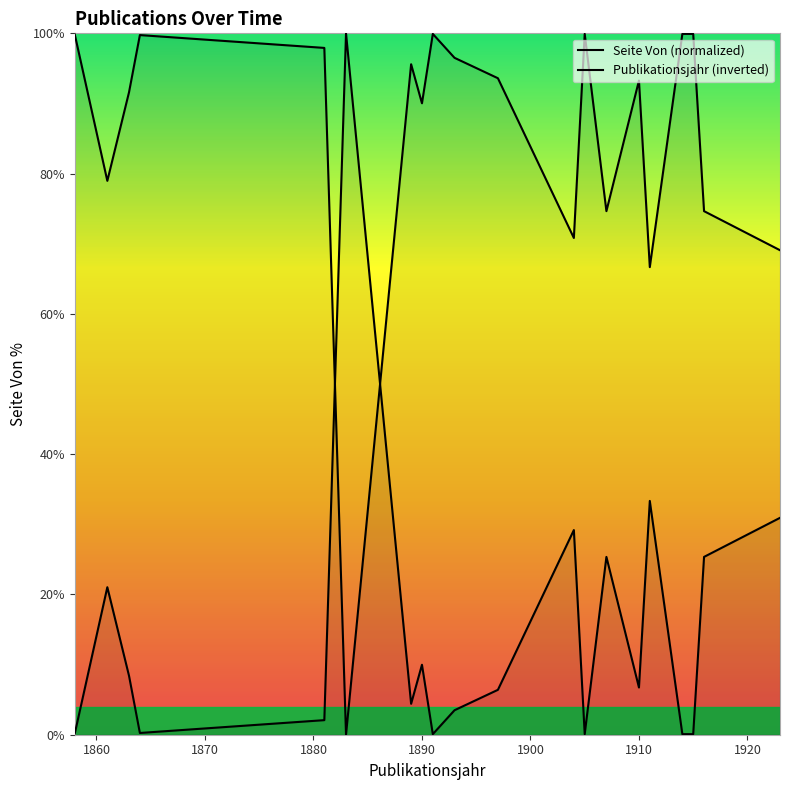

Rank the categories by value from lowest to highest.

1883, 1911, 1923, 1904, 1907, 1916, 1861, 1890, 1863, 1910, 1897, 1889, 1893, 1881, 1864, 1858, 1891, 1905, 1914, 1915